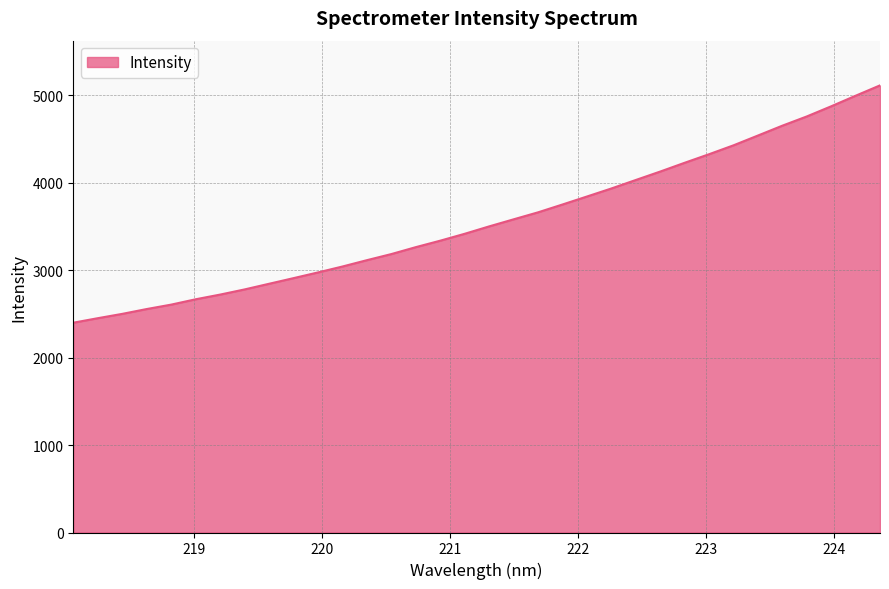

What is the smallest value displayed?

2400.2